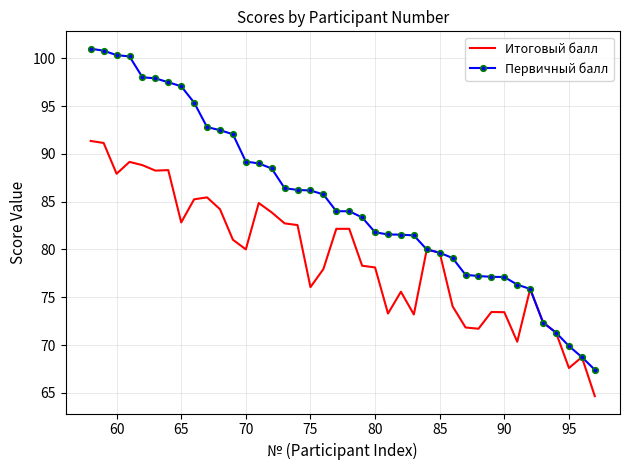

Which series has the largest total across all categories?

Первичный балл